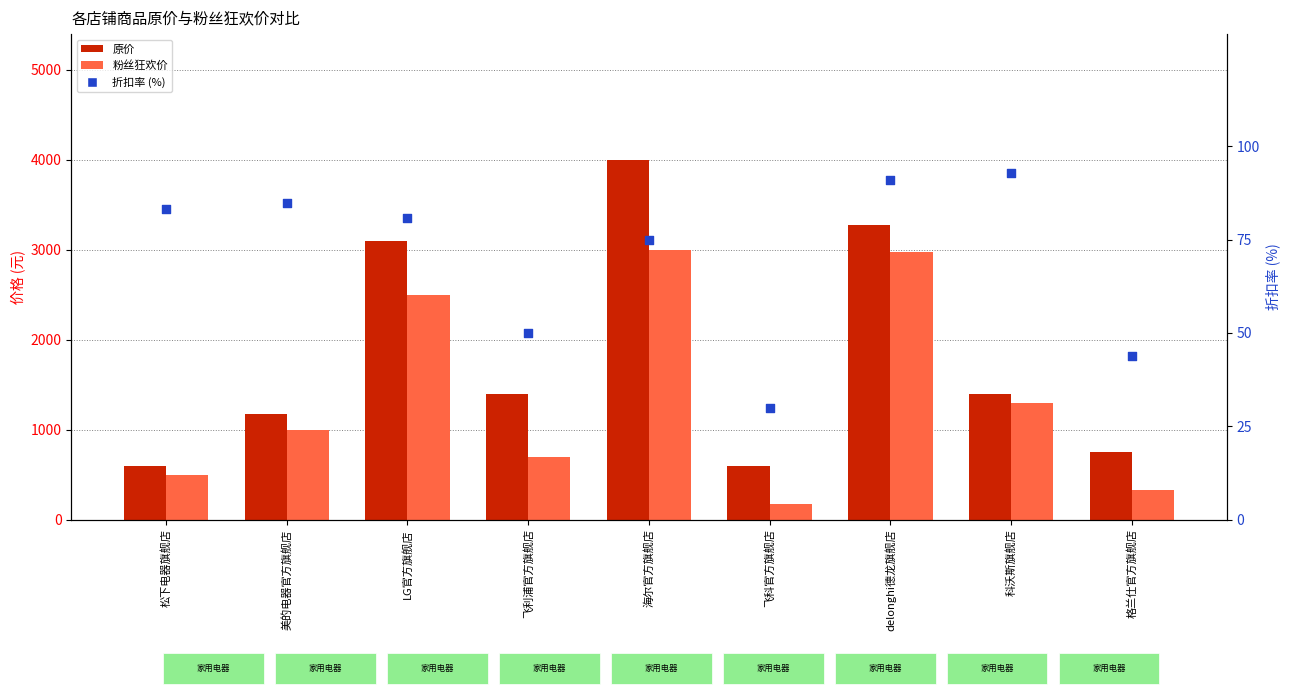

Which series has the largest Y range (max minus min)?

原价